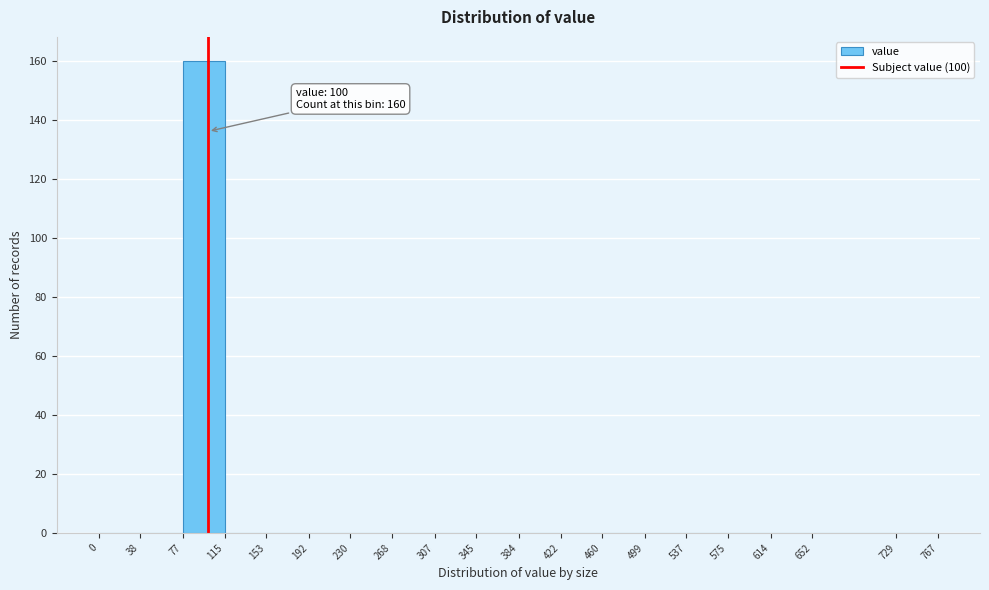

Over which range of the x-axis is the bar tallest?

77 to 115